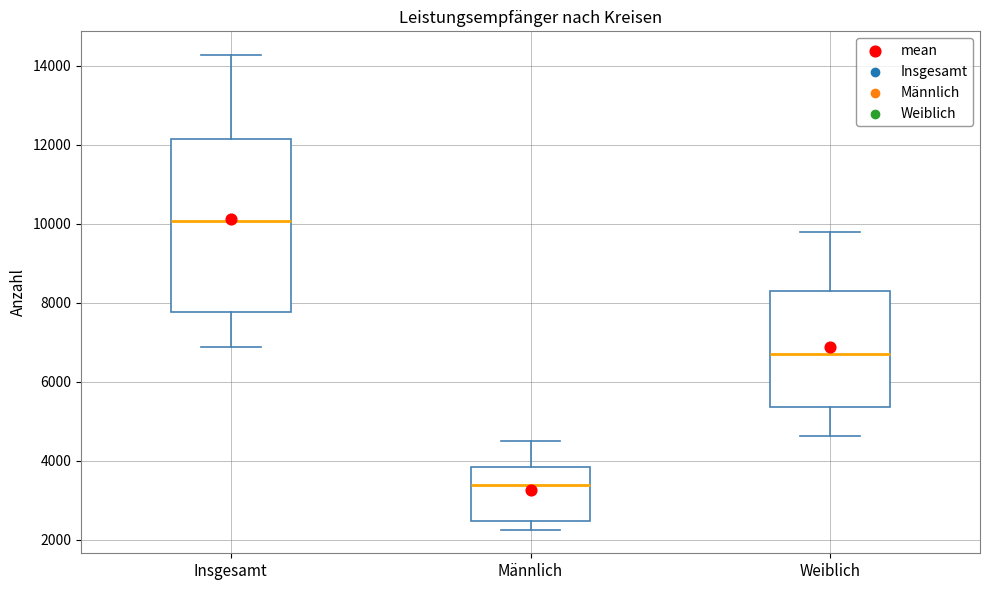

Reading left to right, read every box against the y-axis: the position of its median line, the range the box covers, and the ends of its whiskers. The values are not printed on the chart, so give them approximately, as read against the axis.

Insgesamt: median 10000, box 7800 to 12200, whiskers 6800 to 14200
Männlich: median 3400, box 2400 to 3800, whiskers 2200 to 4400
Weiblich: median 6800, box 5400 to 8200, whiskers 4600 to 9800